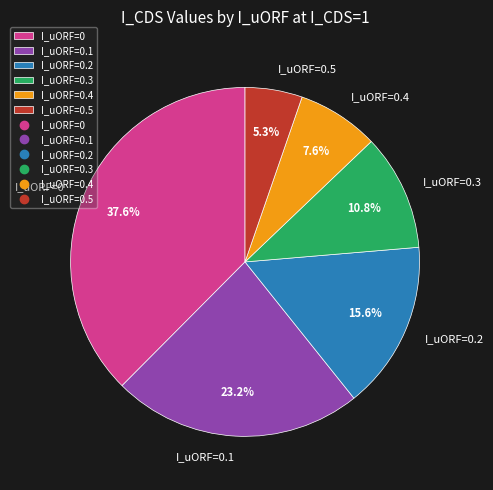

What portion of the pie excludes I_uORF=0.4?

92.4%